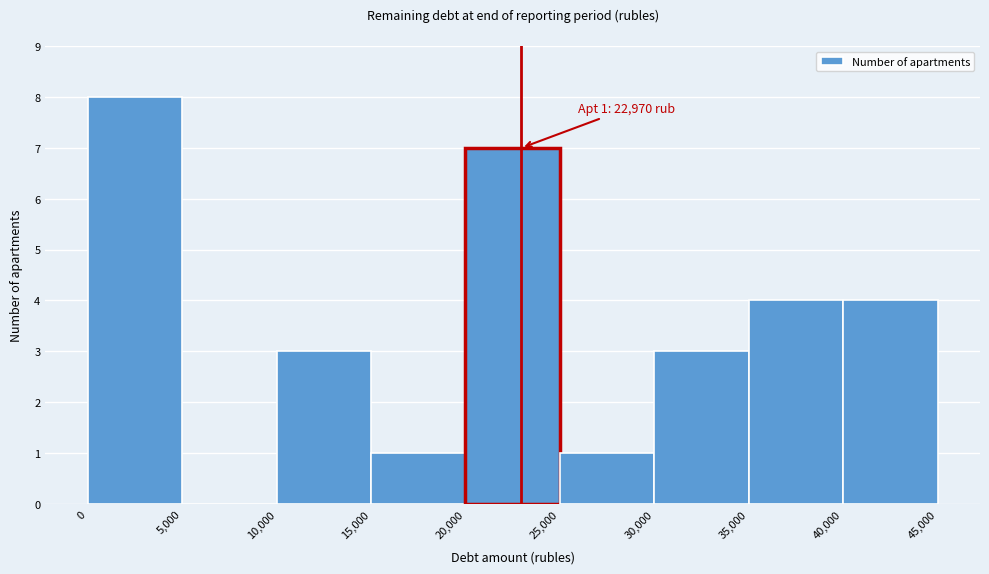

Which range on the x-axis has the tallest bar?

0 to 5,000